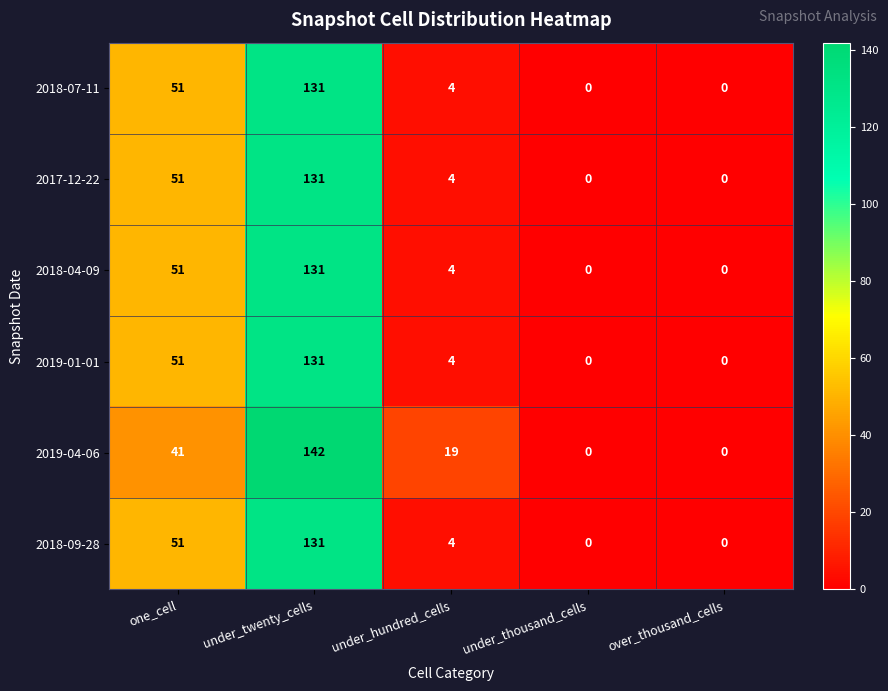

The 2019-01-01 series shows 0 at under_thousand_cells. True or false?

True